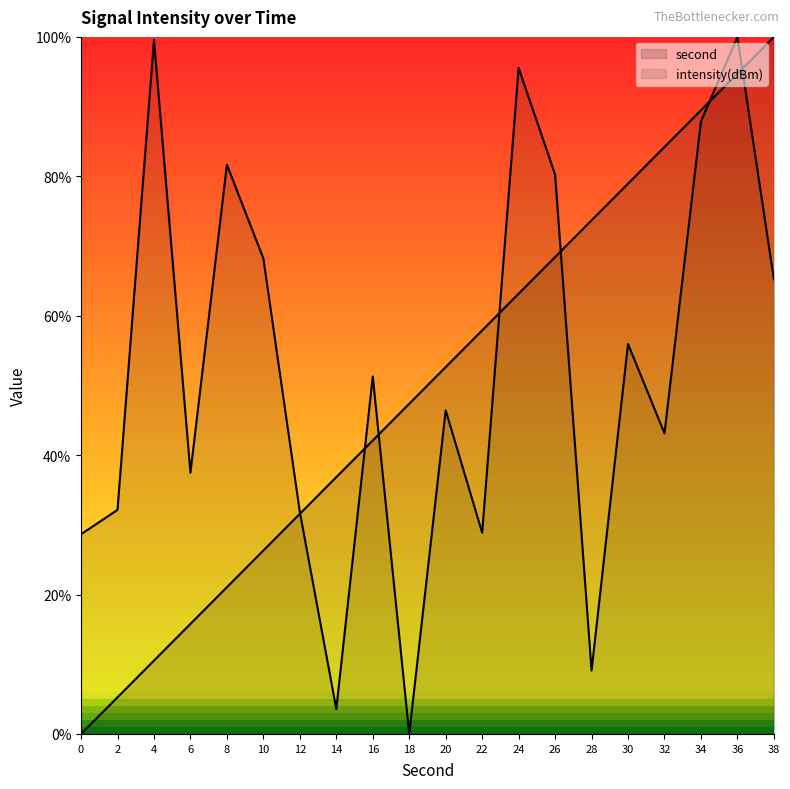

Rank the series by their maximum value, from lowest to highest.

second, intensity(dBm)